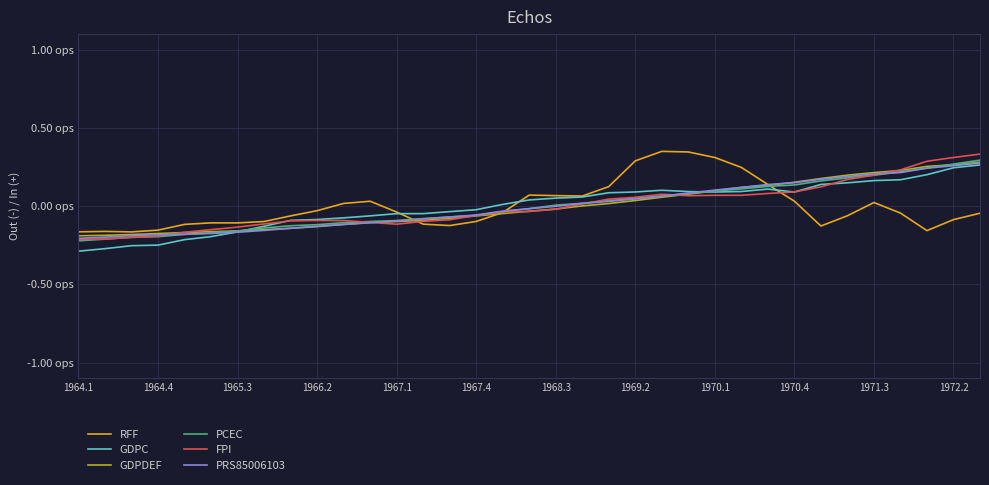

At how many categories does at least one series exceed 0?

21